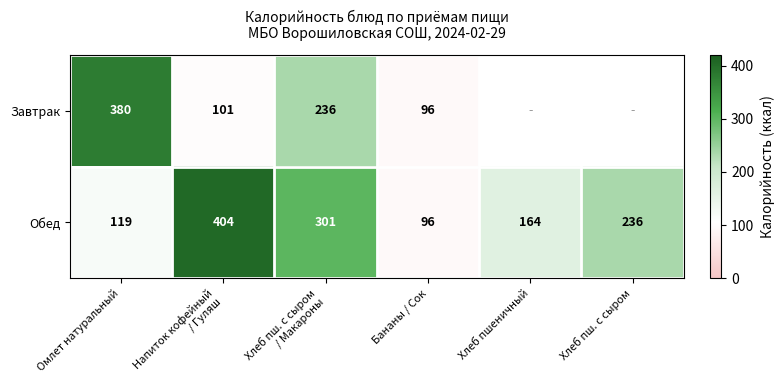

What is the sum of all Обед values?

1320